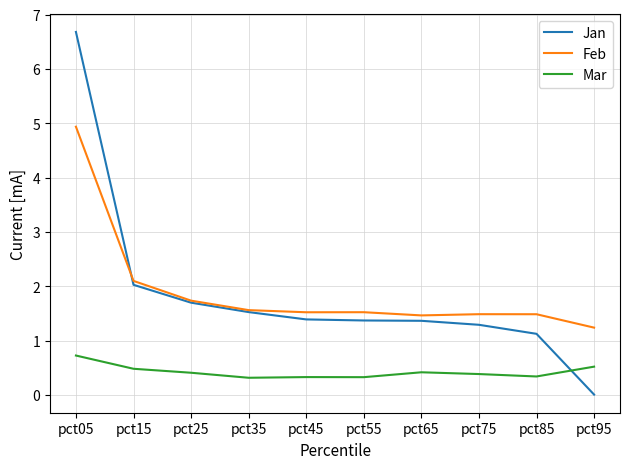

Between which two adjacent categories do Mar and Jan first intersect?

pct85 and pct95